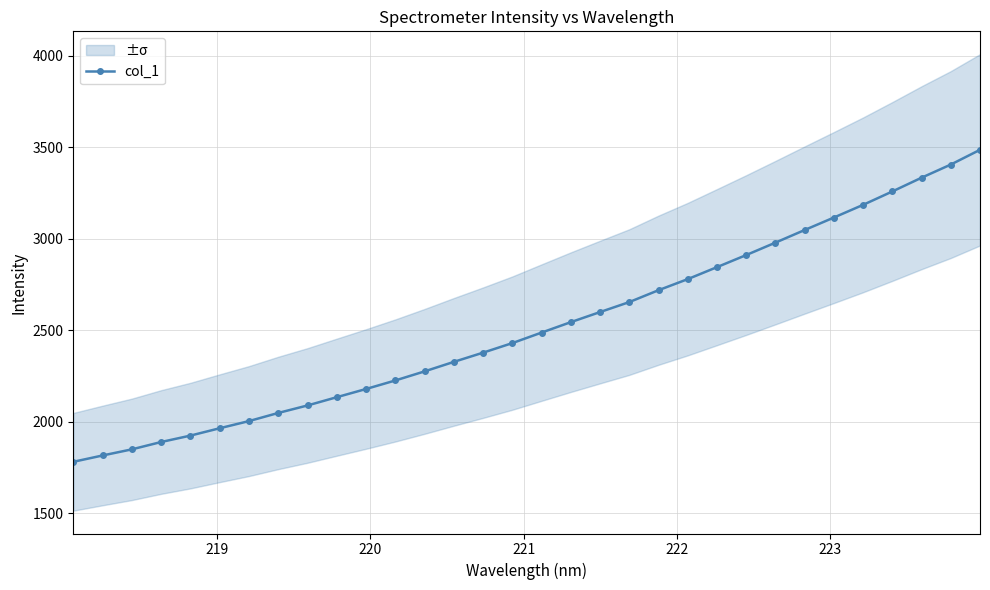

What is the highest value of the col_1 series?

3484.7